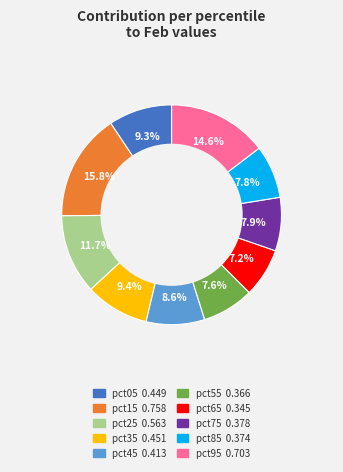

Between pct15 and pct65, which is larger?

pct15